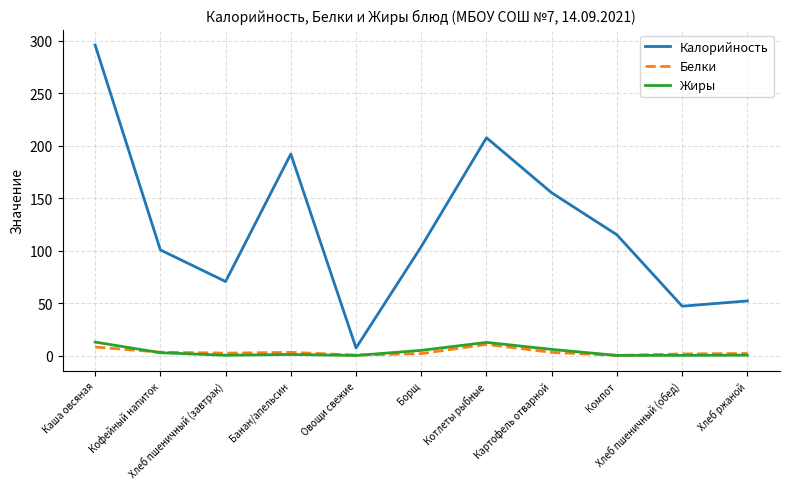

What is the difference between the Калорийность values at Компот and Хлеб пшеничный (обед)?

68.0